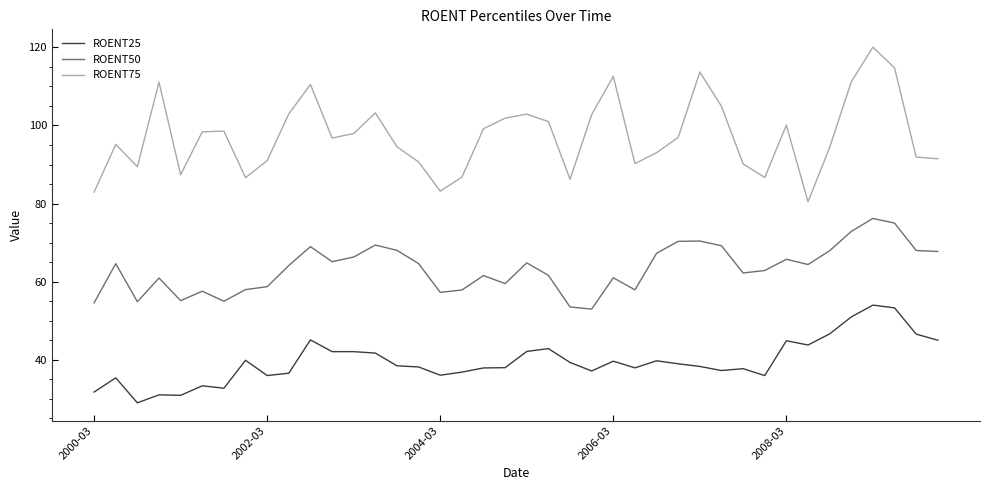

What is the average value of the ROENT75 series?

97.3